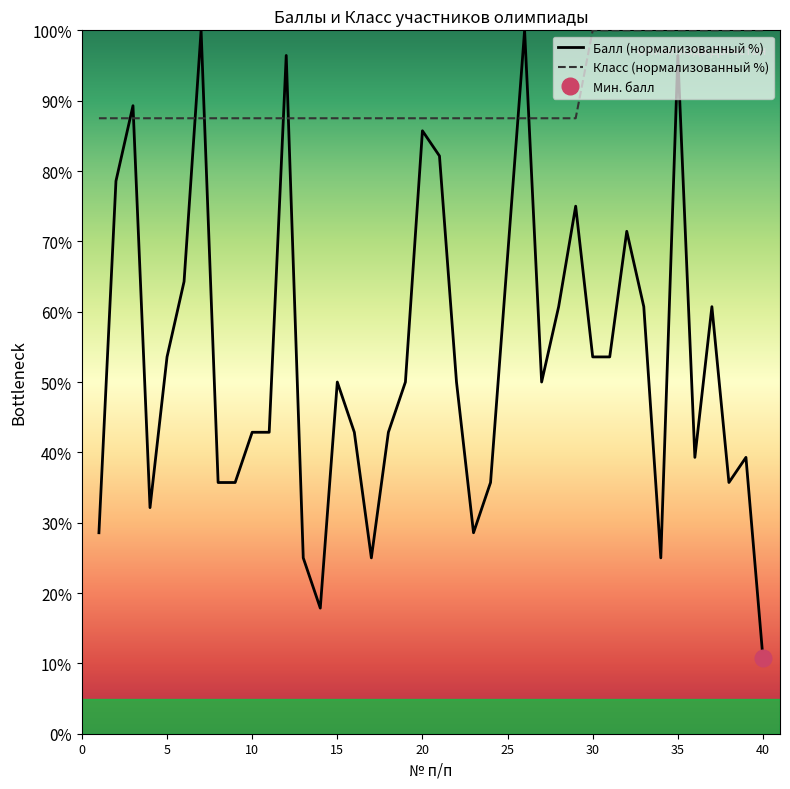

Reading left to right, extract all data points from this chart.

Балл (нормализованный %): 28.6	78.6	89.3	32.1	53.6	64.3	100.0	35.7	35.7	42.9	42.9	96.4	25.0	17.9	50.0	42.9	25.0	42.9	50.0	85.7	82.1	50.0	28.6	35.7	67.9	100.0	50.0	60.7	75.0	53.6	53.6	71.4	60.7	25.0	96.4	39.3	60.7	35.7	39.3	10.7
Класс (нормализованный %): 87.5	87.5	87.5	87.5	87.5	87.5	87.5	87.5	87.5	87.5	87.5	87.5	87.5	87.5	87.5	87.5	87.5	87.5	87.5	87.5	87.5	87.5	87.5	87.5	87.5	87.5	87.5	87.5	87.5	100.0	100.0	100.0	100.0	100.0	100.0	100.0	100.0	100.0	100.0	100.0